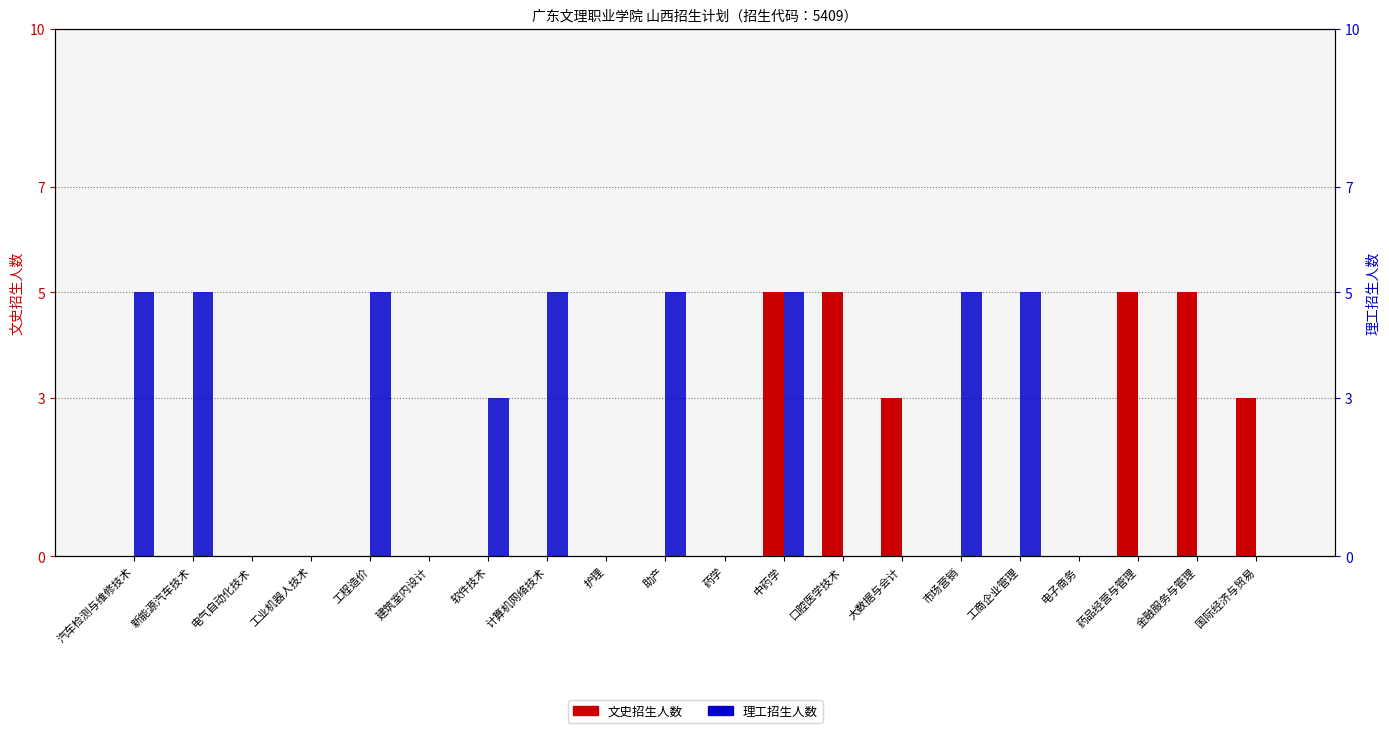

What is the sum of all 理工 values?

43